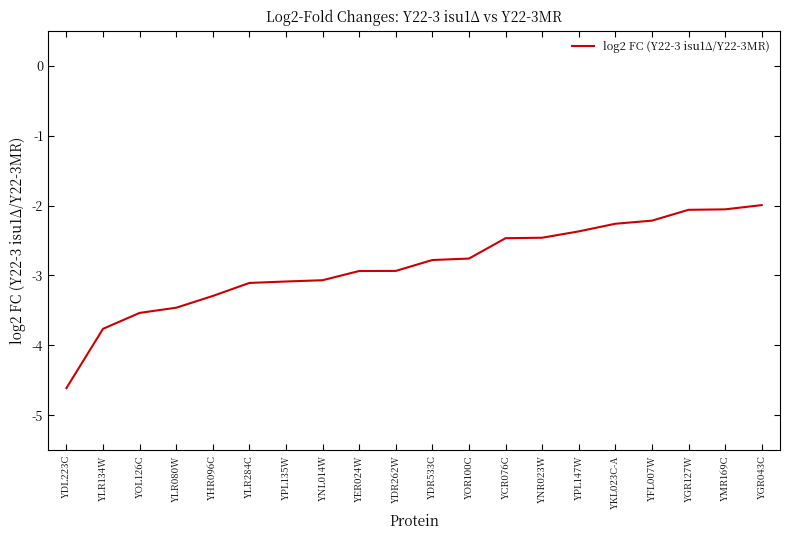

What is the greatest value displayed?

-2.0